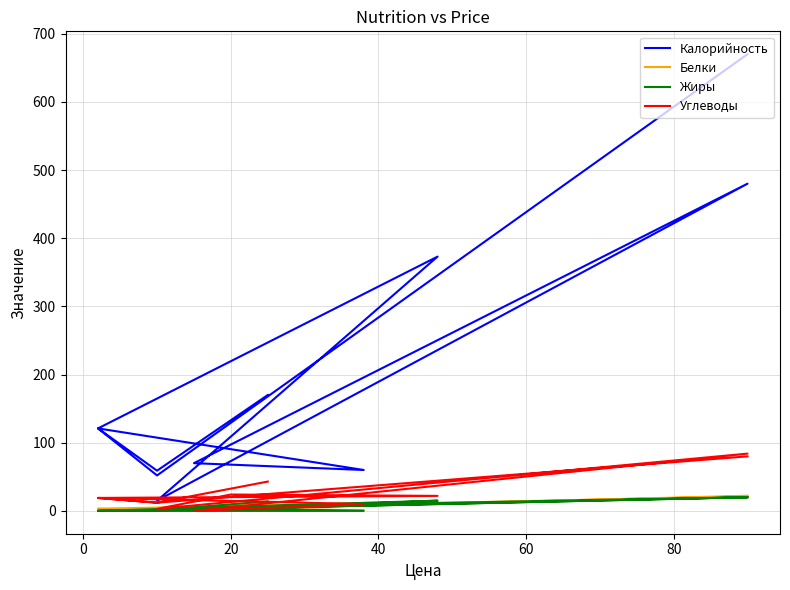

What is the value of the Калорийность point at the 12th from the left?

670.0